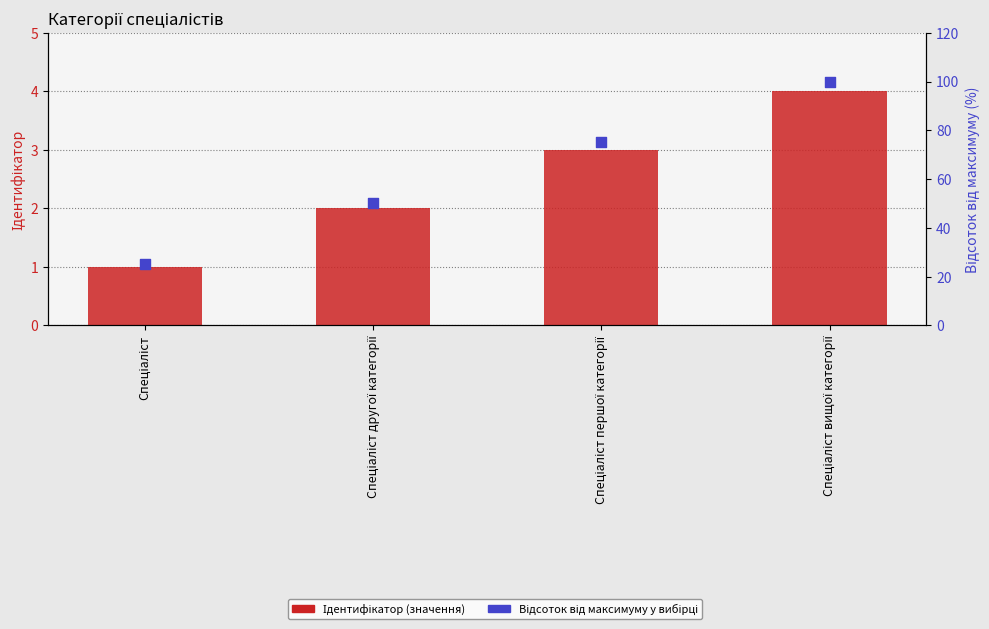

Which series contains the lowest Y value?

Ідентифікатор